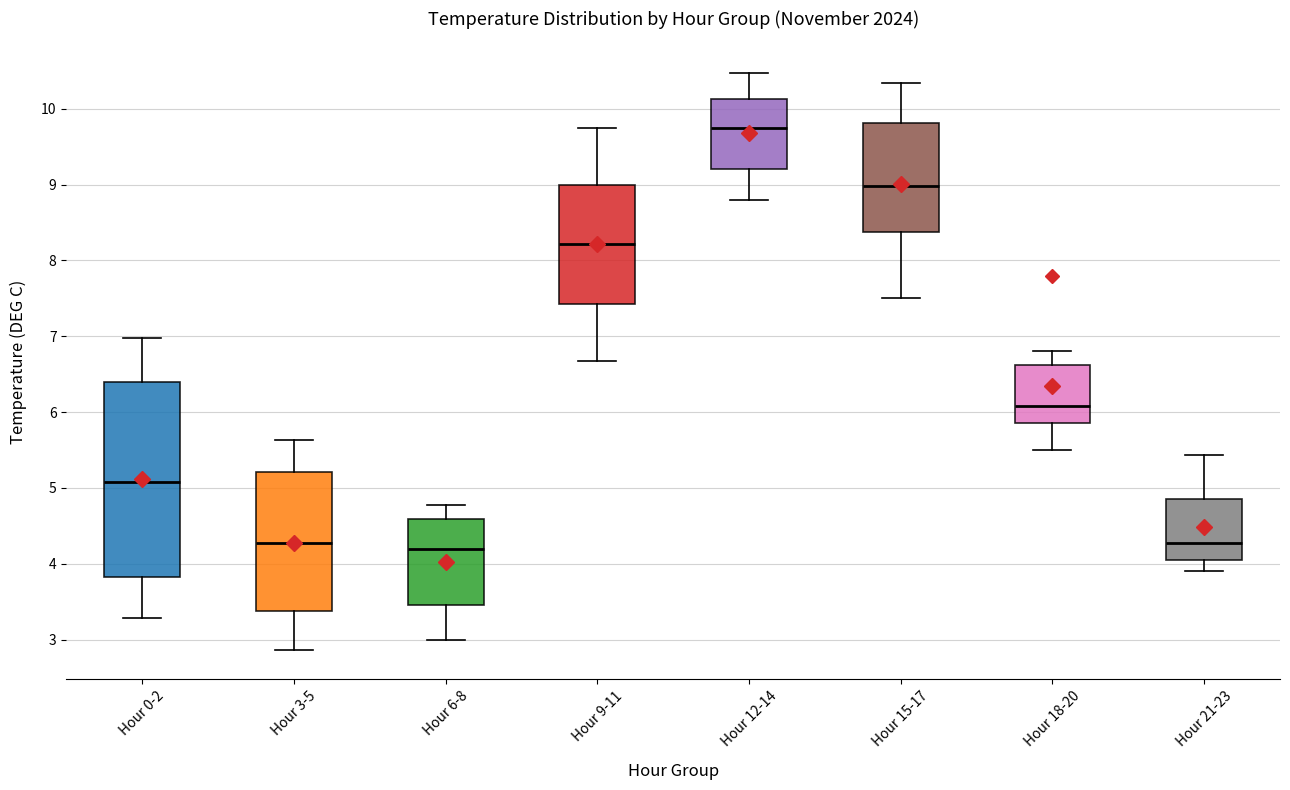

Reading left to right, transcribe this box plot: for each box, give where its median line is, the range the box spans, and where its two whiskers end, as read against the y-axis. The values are not printed on the chart, so give them approximately, as read against the axis.

Hour 0-2: median 5.1, box 3.8 to 6.4, whiskers 3.3 to 7.0
Hour 3-5: median 4.3, box 3.4 to 5.2, whiskers 2.9 to 5.6
Hour 6-8: median 4.2, box 3.5 to 4.6, whiskers 3.0 to 4.8
Hour 9-11: median 8.2, box 7.4 to 9.0, whiskers 6.7 to 9.7
Hour 12-14: median 9.7, box 9.2 to 10.1, whiskers 8.8 to 10.5
Hour 15-17: median 9.0, box 8.4 to 9.8, whiskers 7.5 to 10.3
Hour 18-20: median 6.1, box 5.9 to 6.6, whiskers 5.5 to 6.8
Hour 21-23: median 4.3, box 4.1 to 4.9, whiskers 3.9 to 5.4